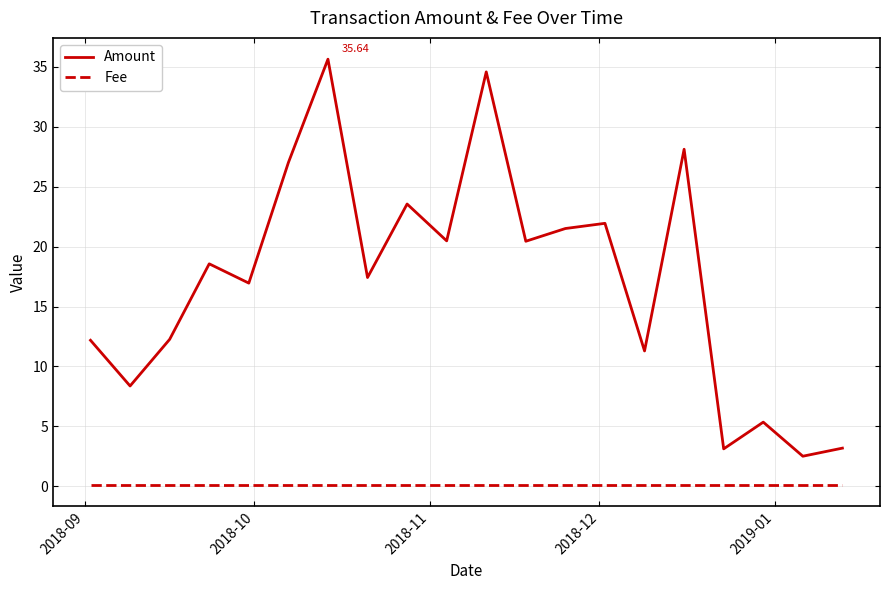

What is the difference between the maximum and minimum values in the Amount series?

33.1